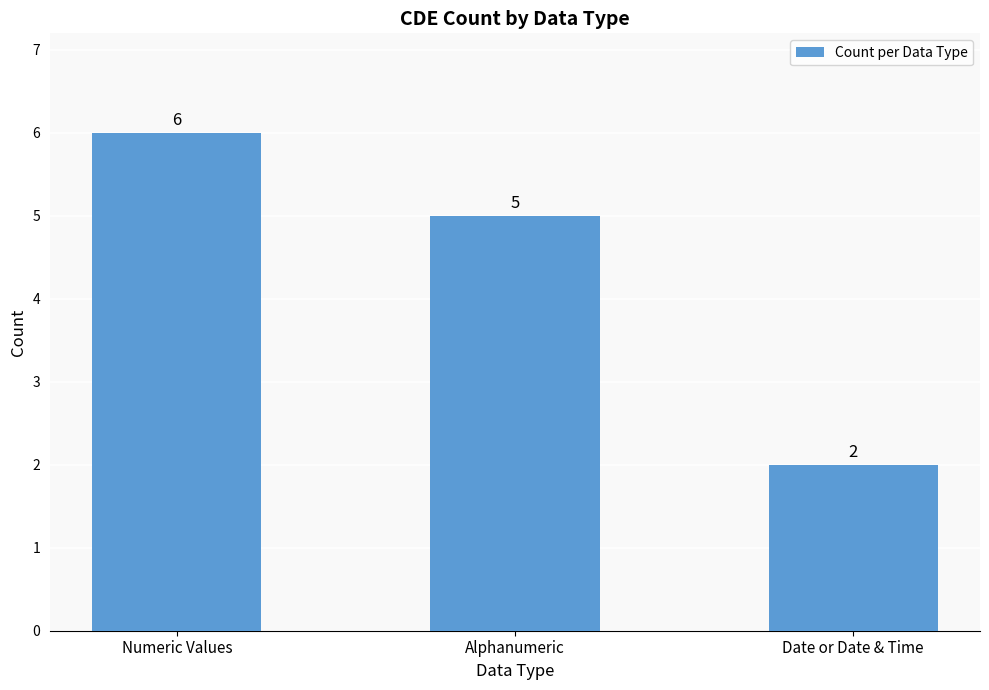

The value at Numeric Values is 1. True or false?

False